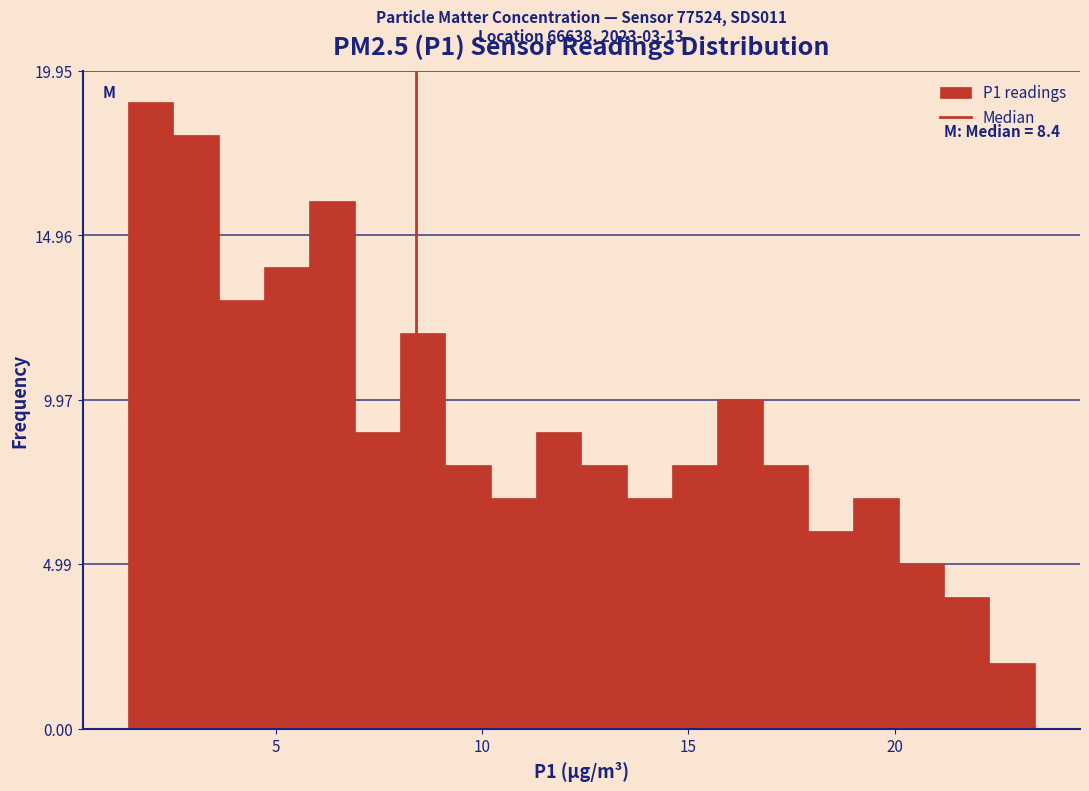

Read against the x-axis, roughly where is the centre of the tallest bar?

2.0